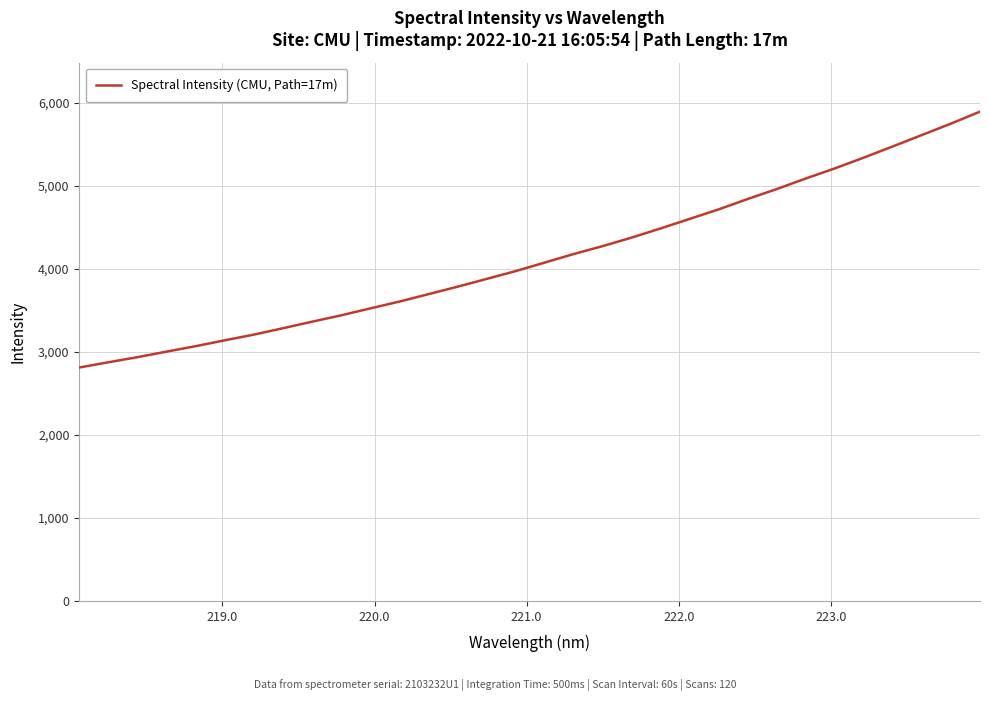

What is the difference between the maximum and minimum values?

3082.7